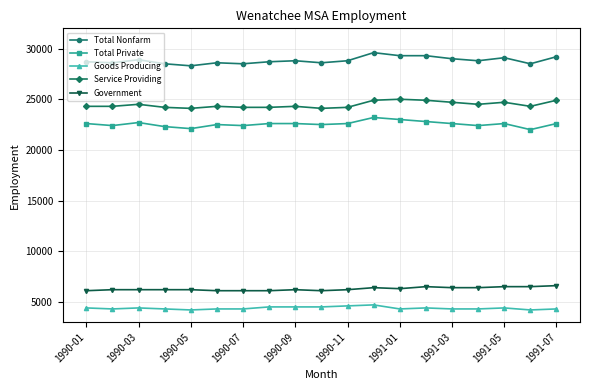

True or false: Government and Total Nonfarm cross at least once.

False